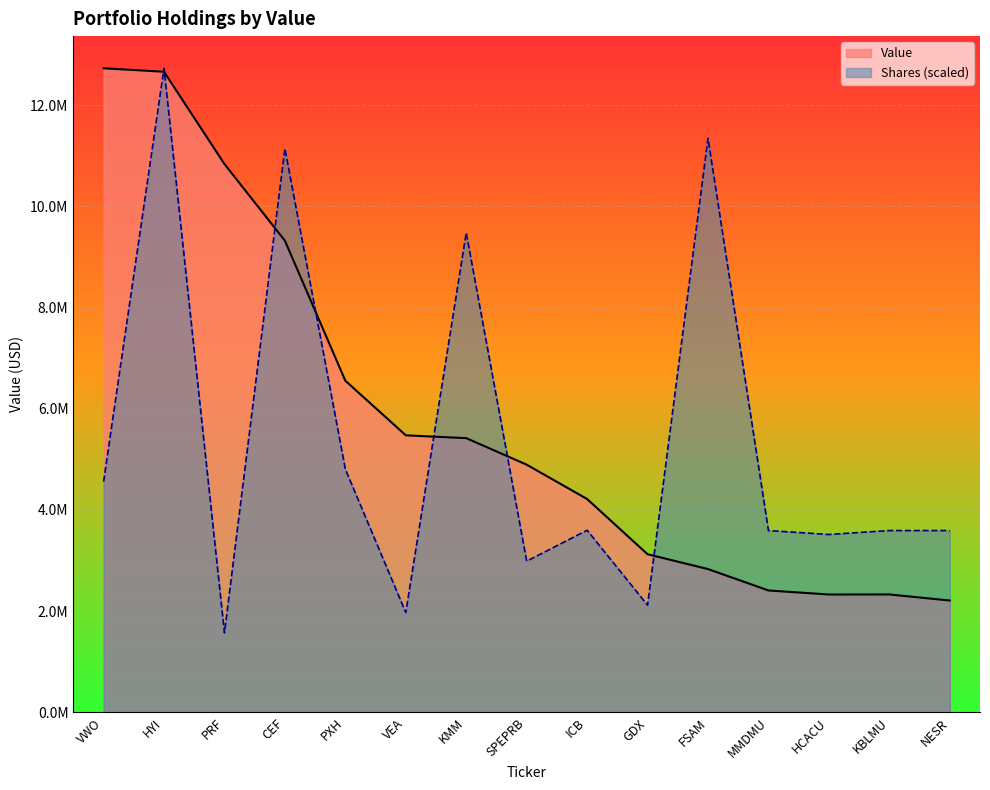

Reading left to right, what are all the values shown in this chart?

12728000	12660000	10836000	9321000	6554000	5475000	5419000	4895000	4216000	3125000	2832000	2409000	2329000	2330000	2210000